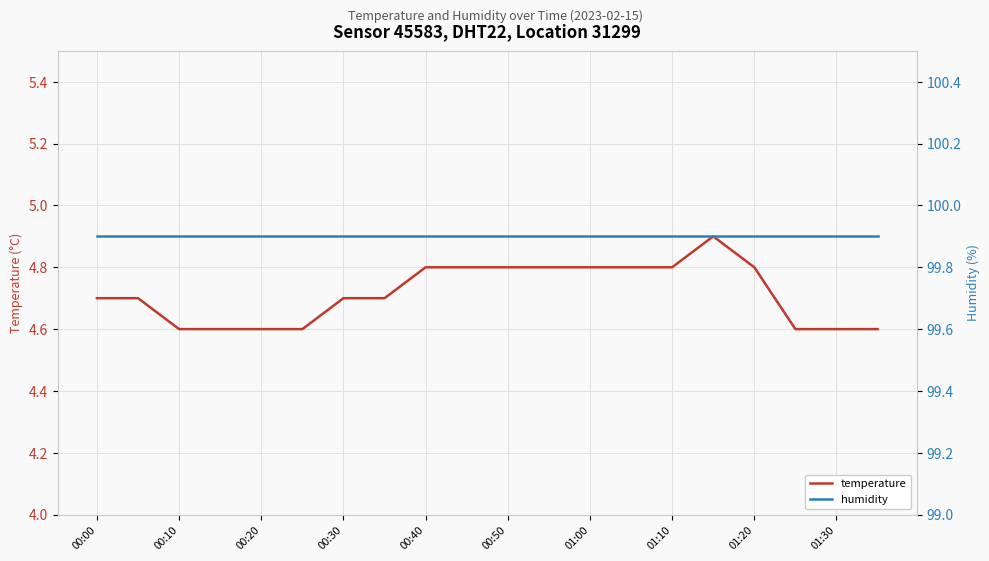

Where is humidity nearest to the value 99?

00:00